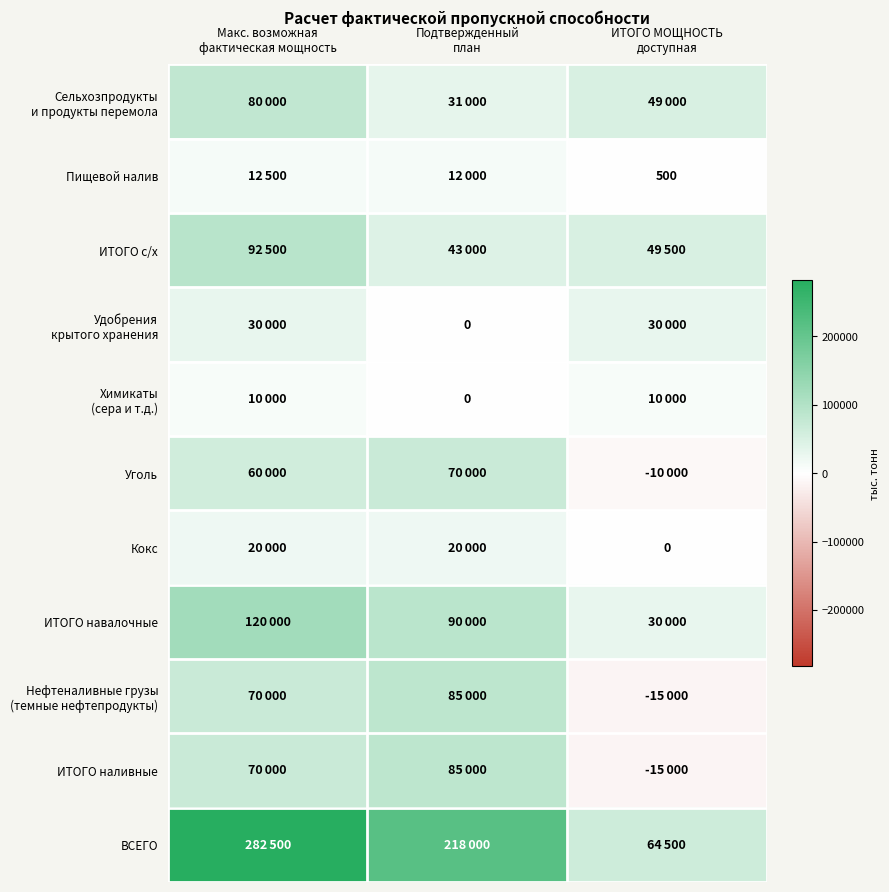

At how many categories does at least one series exceed 233943?

1